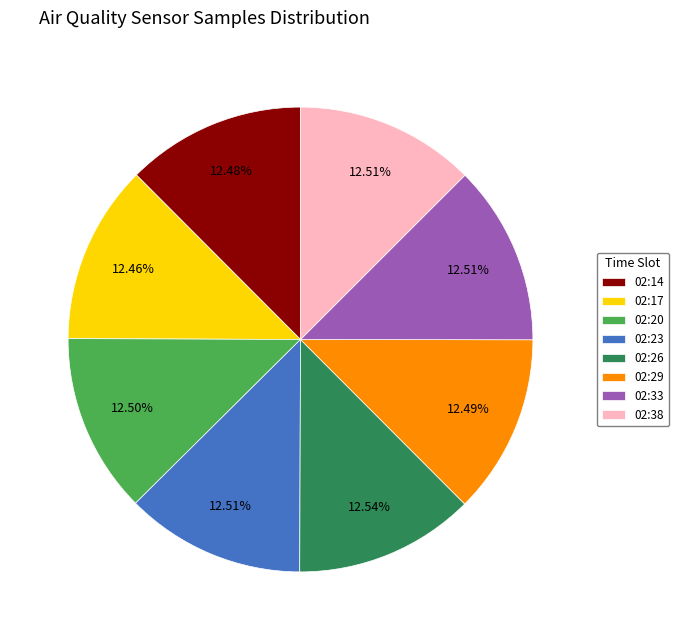

What percentage is the 02:38 slice, to the nearest percent?

13%